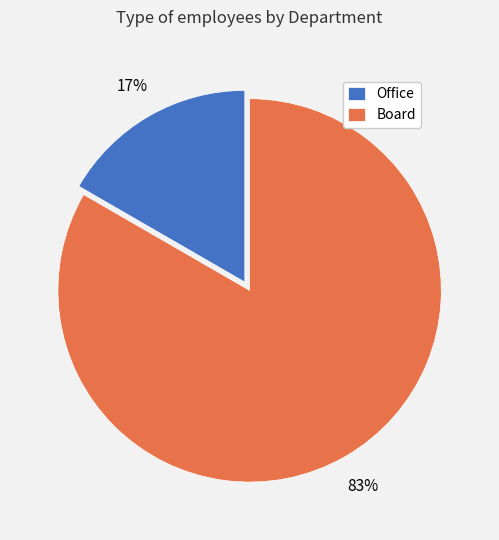

Which slice is the smallest?

Office